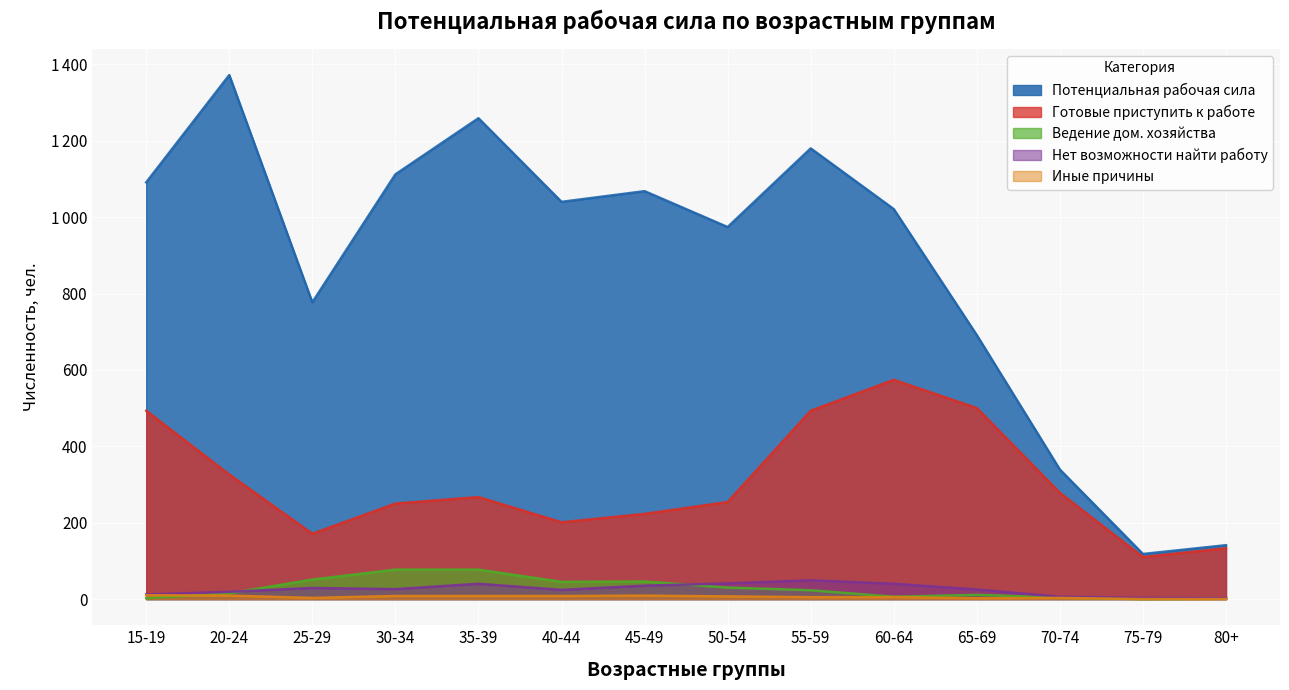

What is the difference between the maximum and minimum values in the Иные причины series?

10